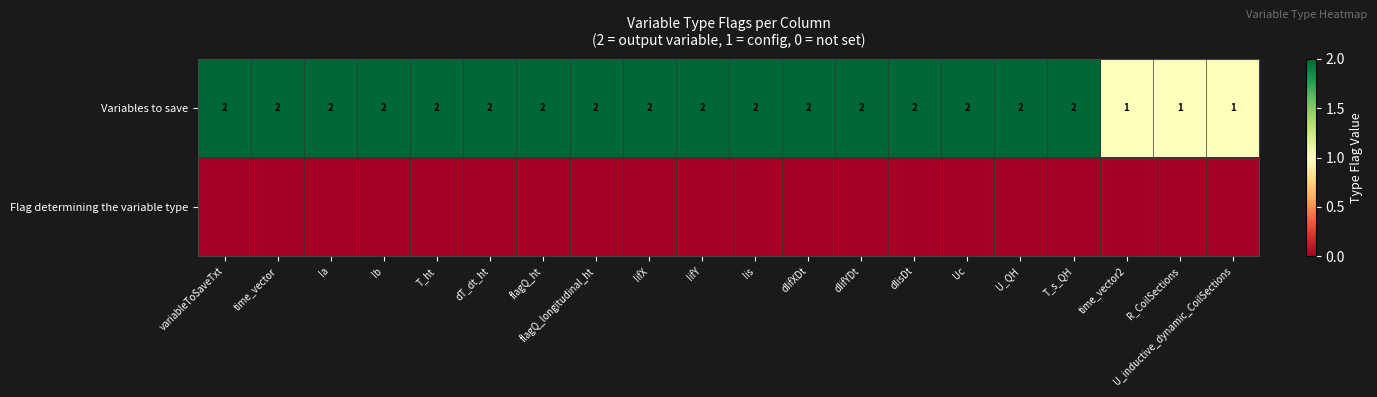

The Variables to save series shows 2 at Iis. True or false?

True